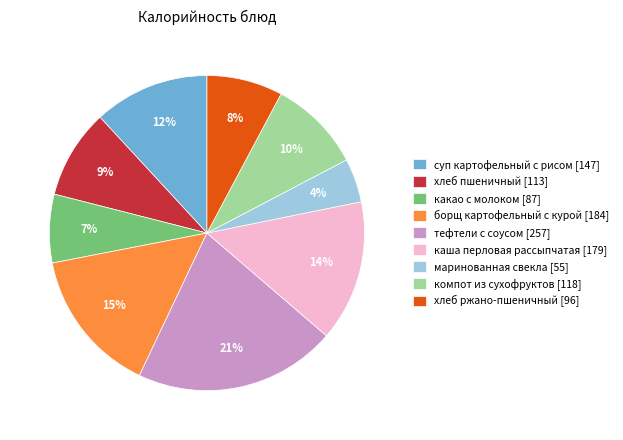

Between маринованная свекла [55] and суп картофельный с рисом [147], which is larger?

суп картофельный с рисом [147]